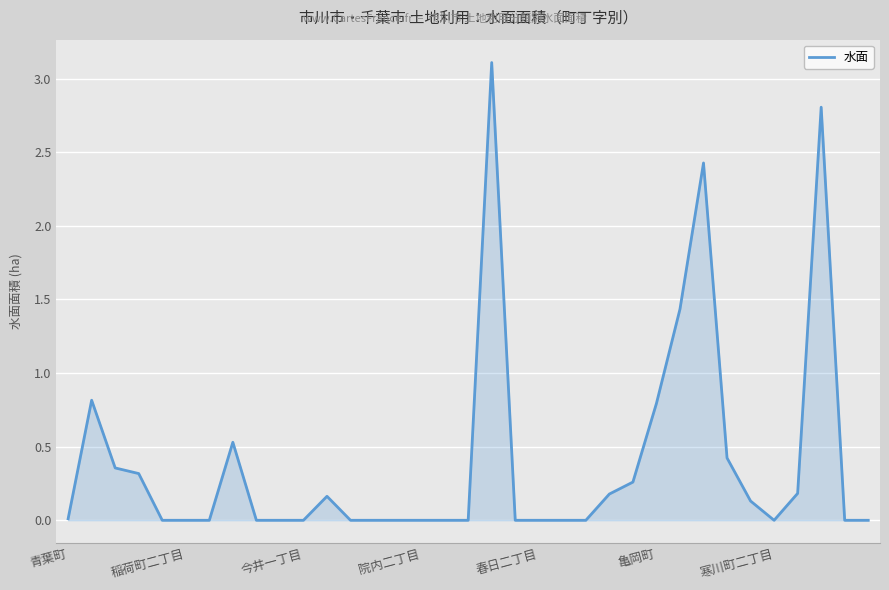

What is the difference between the maximum and minimum values?

3.1